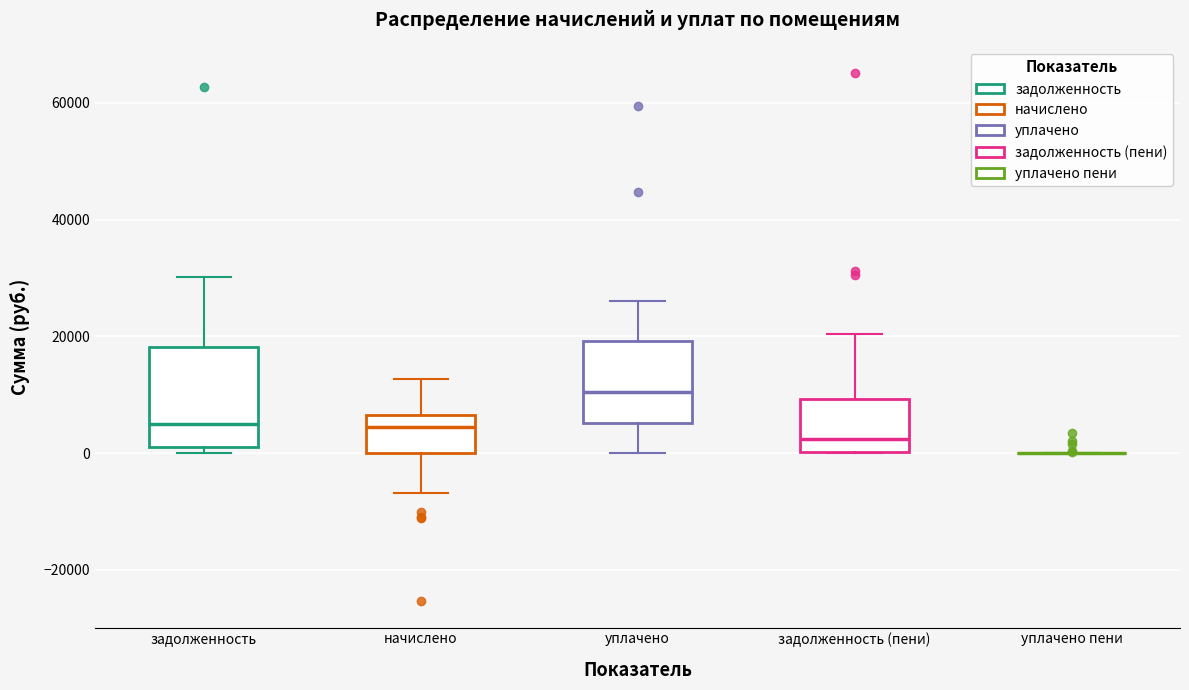

Reading left to right, read every box against the y-axis: the position of its median line, the range the box covers, and the ends of its whiskers. The values are not printed on the chart, so give them approximately, as read against the axis.

задолженность: median 4000, box 0 to 18000, whiskers 0 (just below the box's lower edge) to 30000
начислено: median 4000, box 0 to 6000, whiskers -6000 to 12000
уплачено: median 10000, box 6000 to 20000, whiskers 0 to 26000
задолженность (пени): median 2000, box 0 to 10000, whiskers 0 to 20000
уплачено пени: box collapsed to a line at 0, whiskers 0 to 0